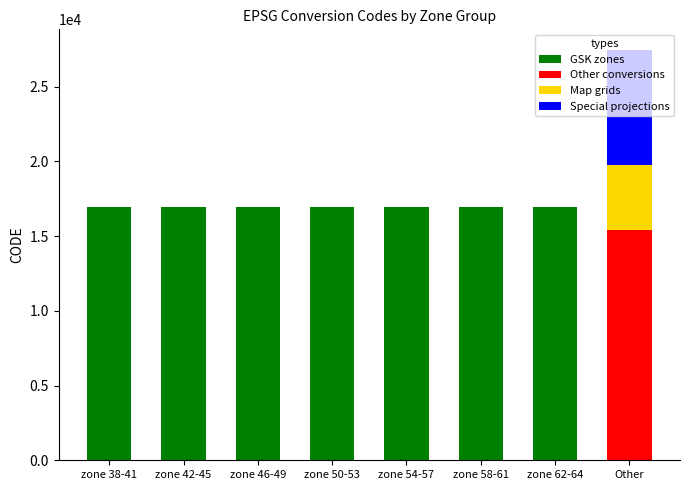

At which category is the sum across all series the highest?

Other